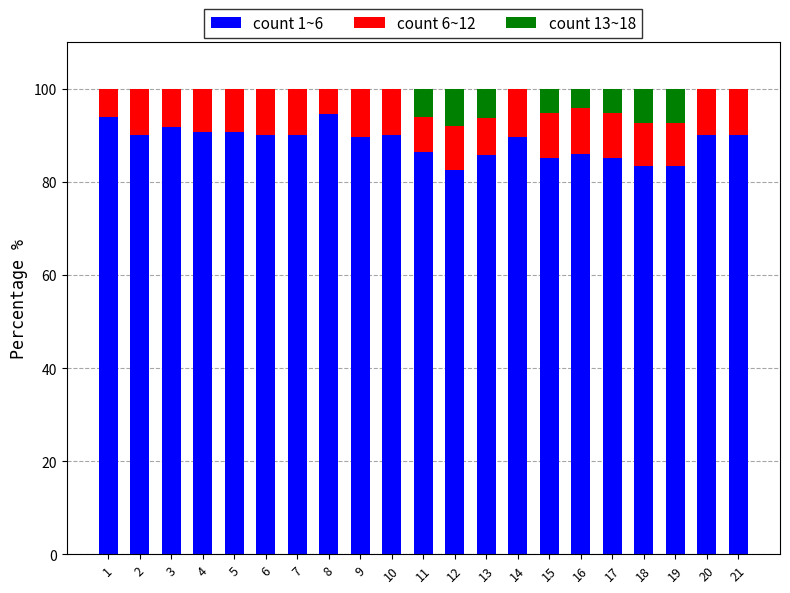

Are the bars grouped side by side (vs. stacked)?

No